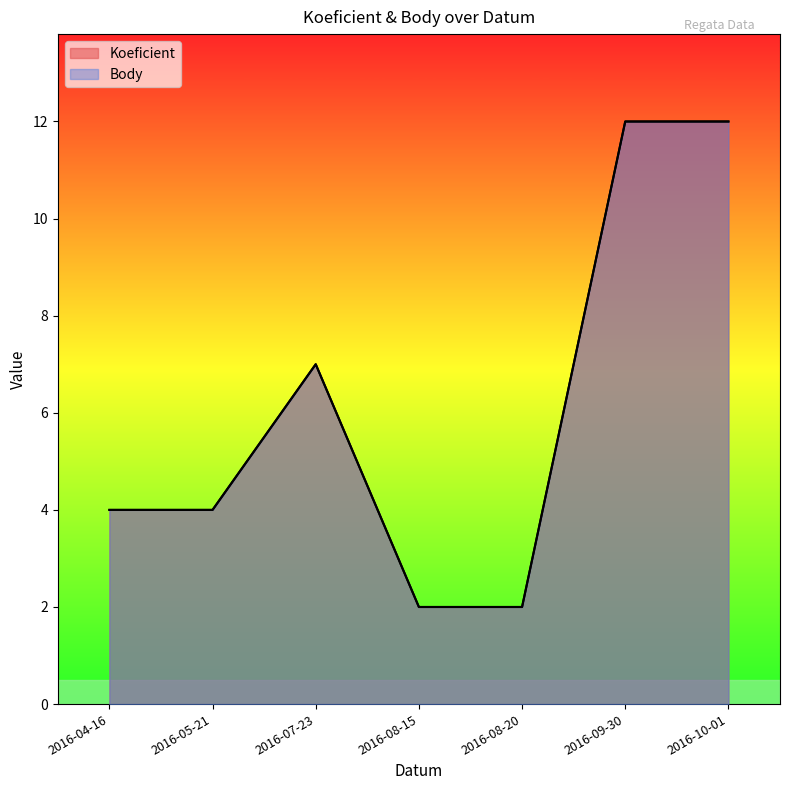

Is it true that Body equals 1 at 2016-08-20?

False